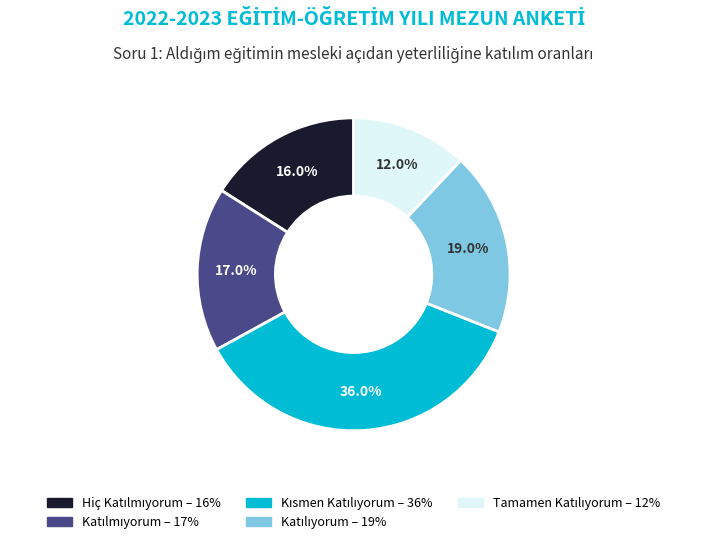

How many slices are in this pie chart?

5